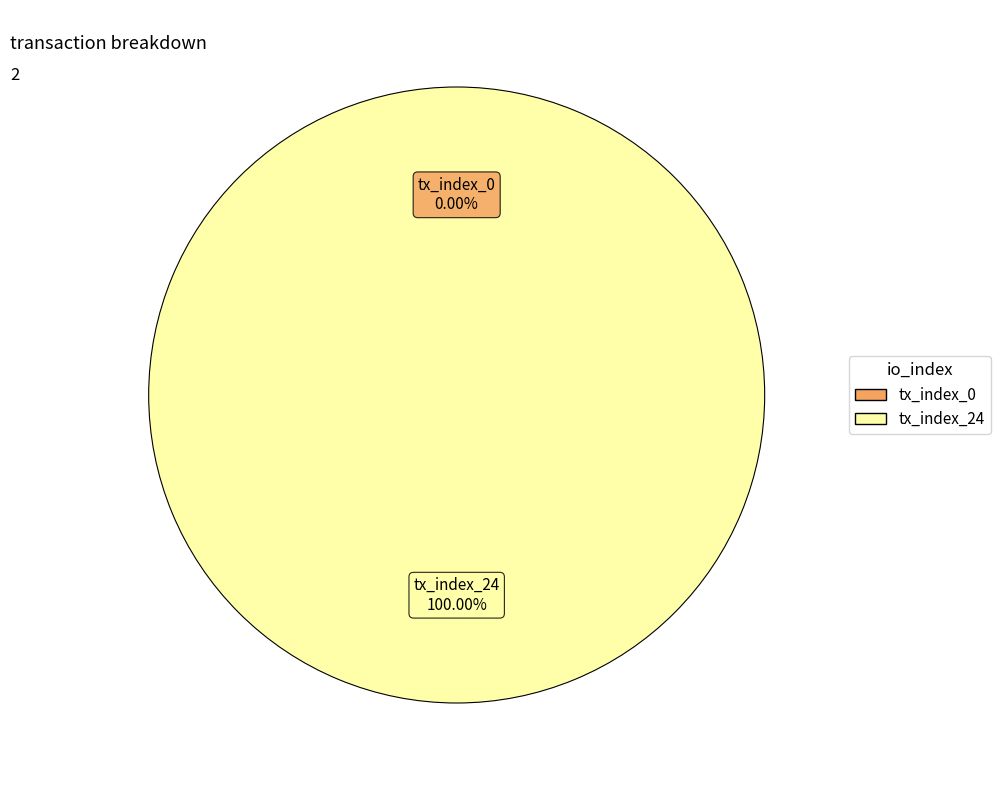

Is it true that tx_index_24 is 100% of the pie?

True